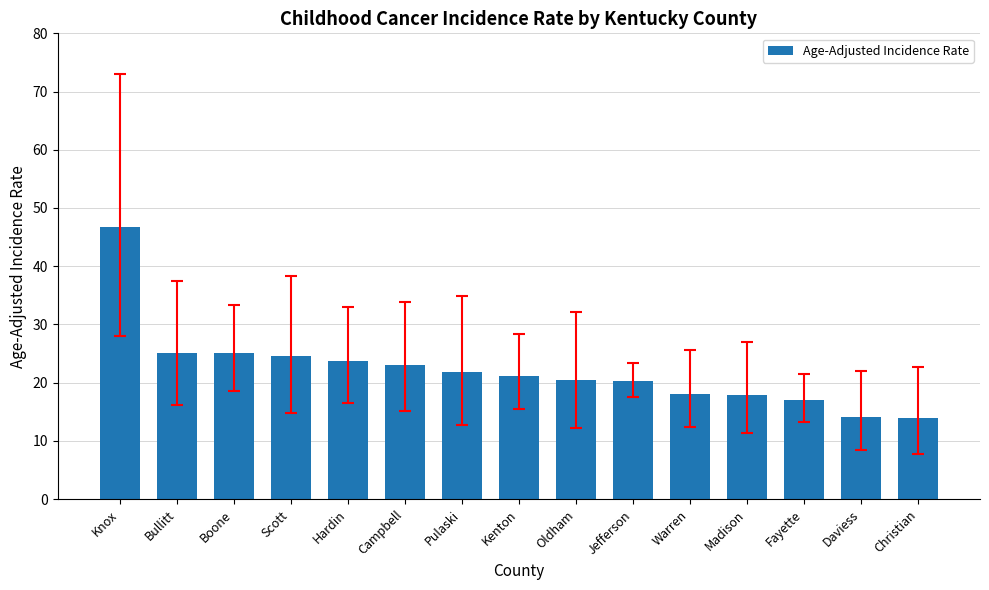

Between Oldham and Scott, which is larger?

Scott